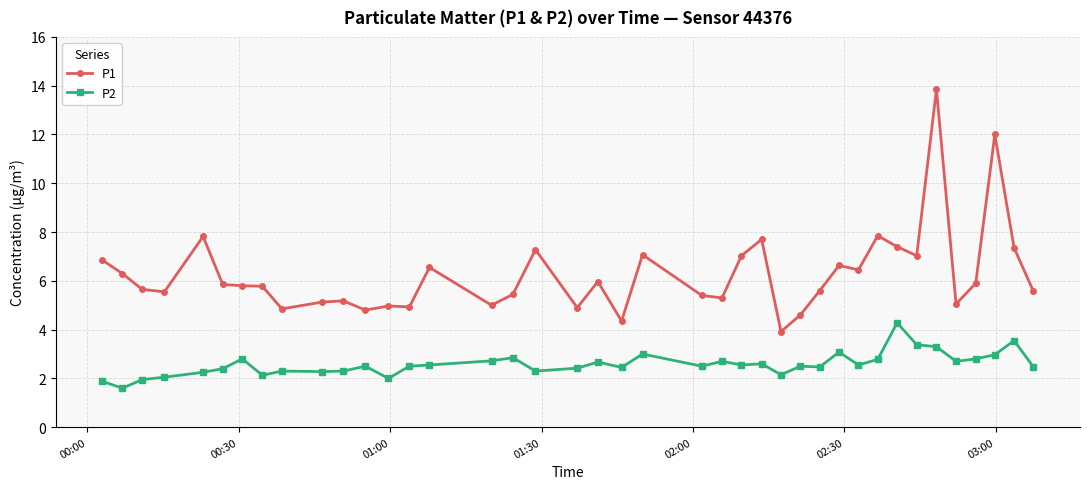

Which series has the largest total across all categories?

P1